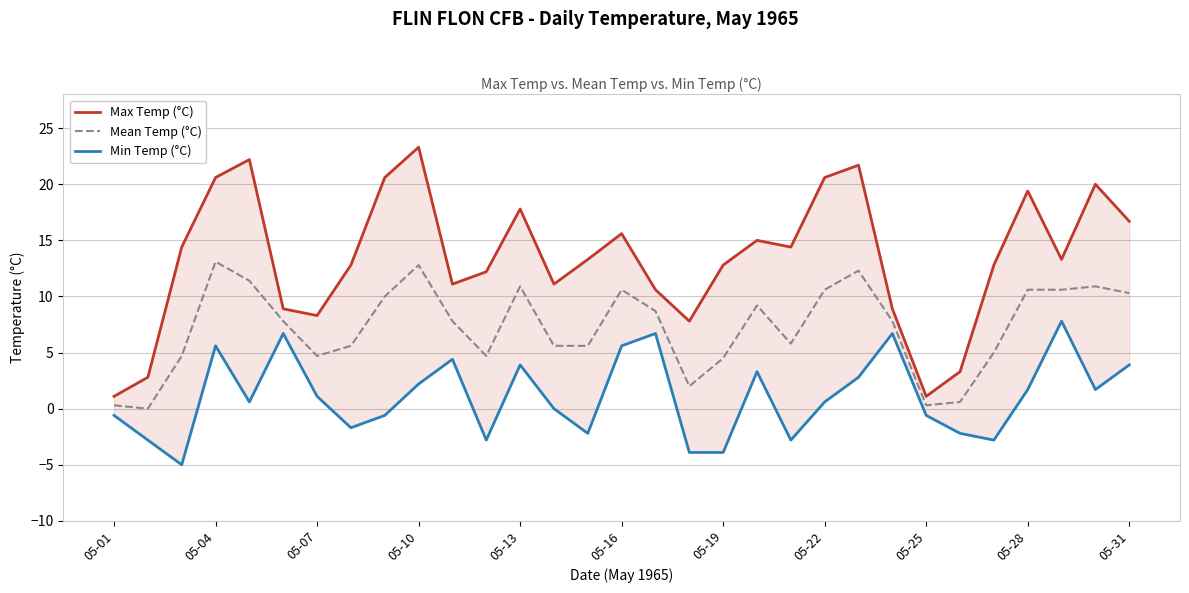

Where does the Mean Temp (°C) series first go above 7?

05-04